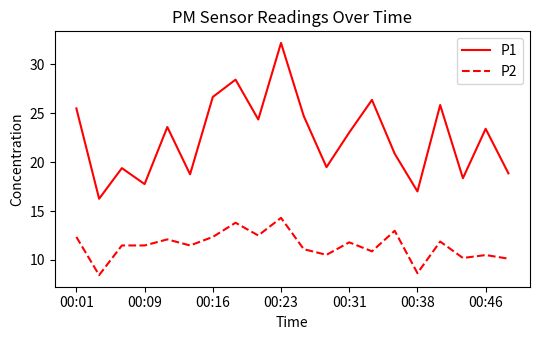

Rank the series by their maximum value, from highest to lowest.

P1, P2